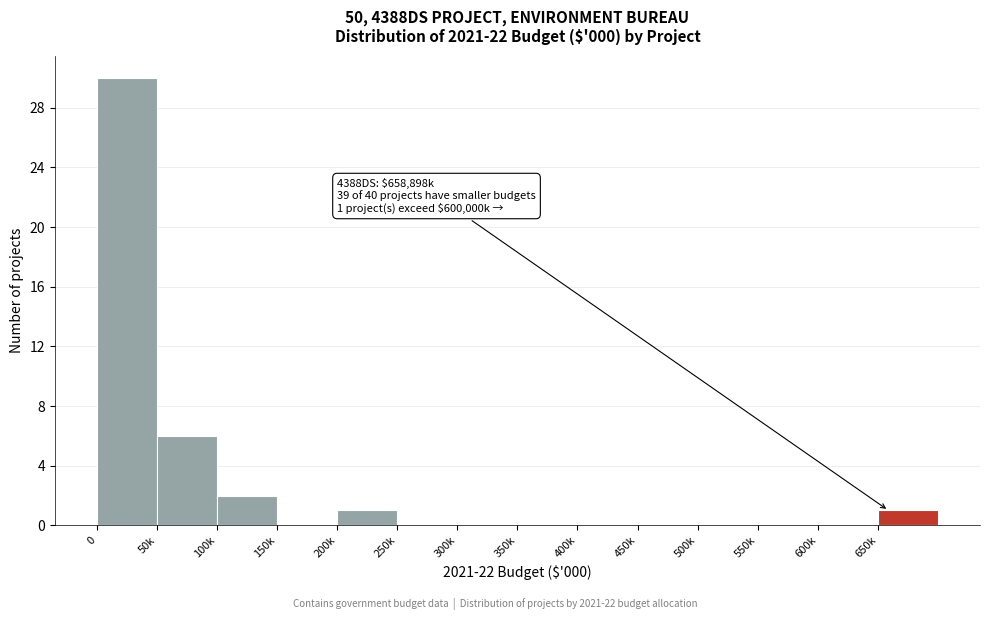

Reading left to right, extract all data points from this chart.

0=30	50k=6	100k=2	150k=0	200k=1	250k=0	300k=0	350k=0	400k=0	450k=0	500k=0	550k=0	600k=0	650k=1